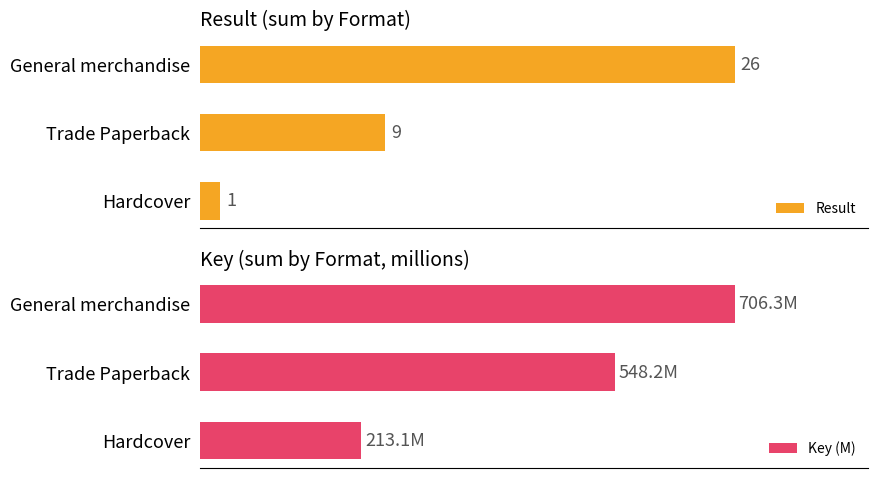

At how many categories does at least one series exceed 392?

2